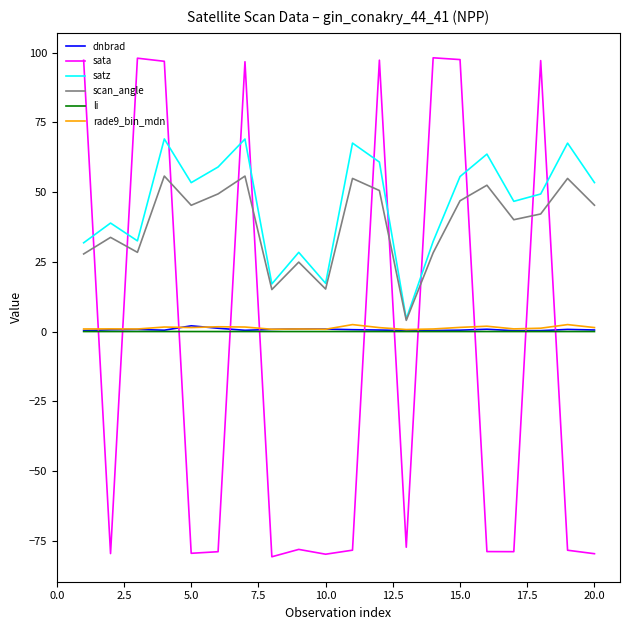

True or false: satz and sata intersect in this chart.

True